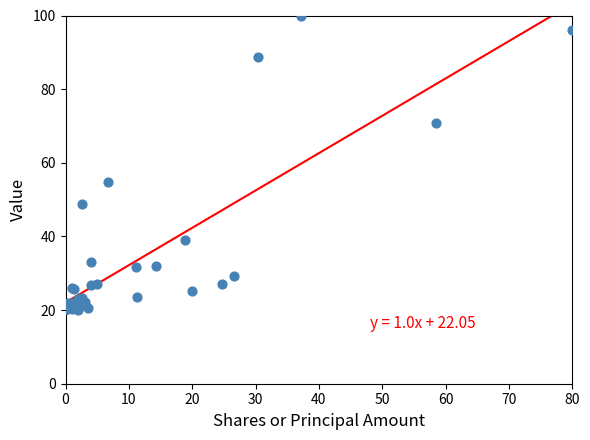

What Y value in the scatter plot is closest to 60?

54.9